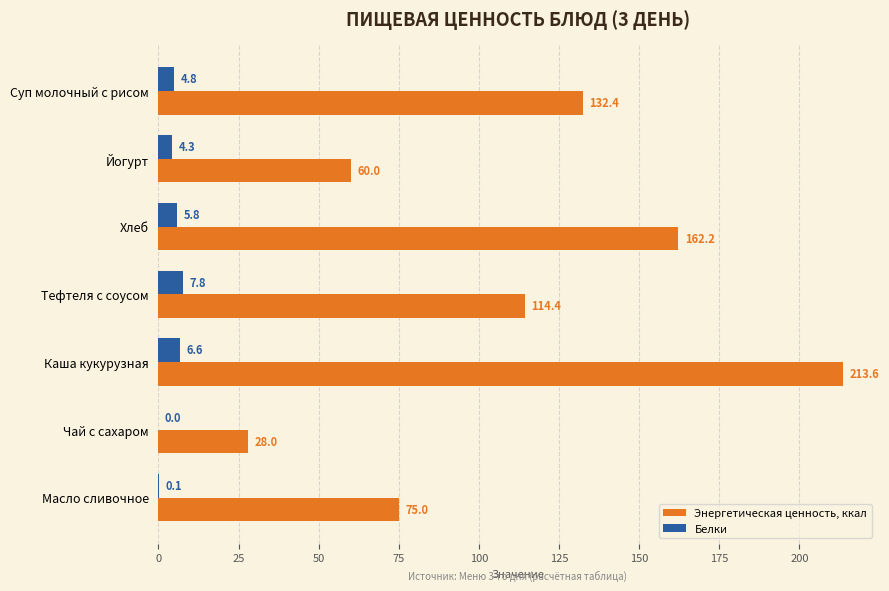

How many data points in Белки are above 4?

5